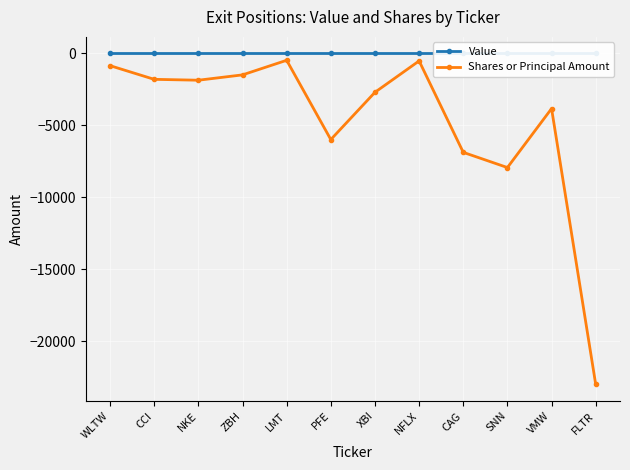

What position from the left is VMW?

11